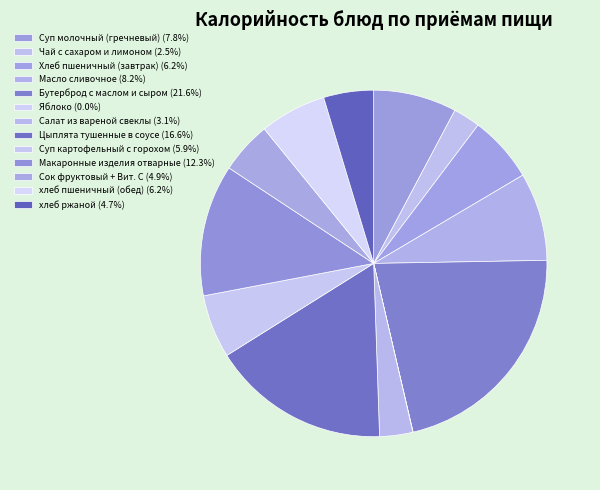

To the nearest percent, what is the average slice percentage?

8%